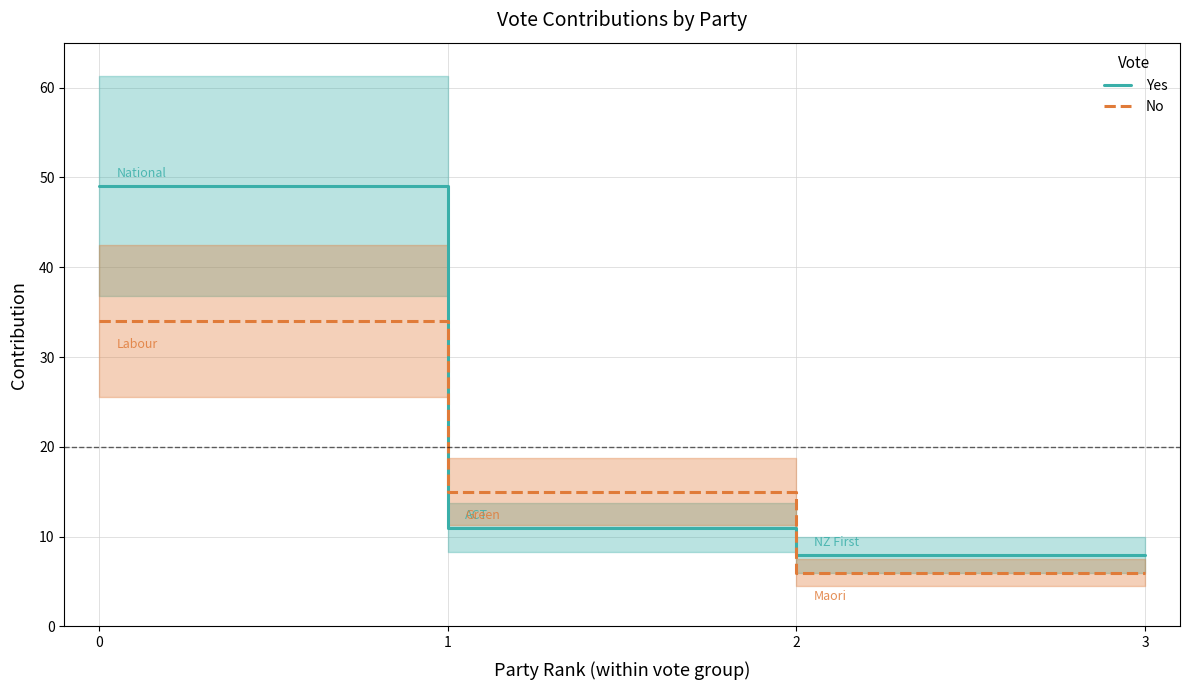

Which series has the widest spread of values?

Yes